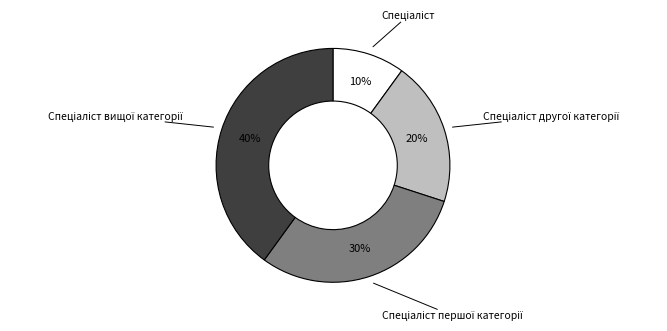

Does any single category account for the majority?

No